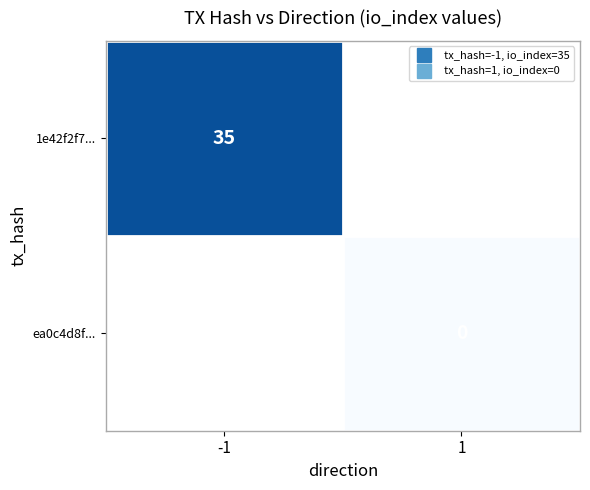

Count the number of categories in the chart.

2